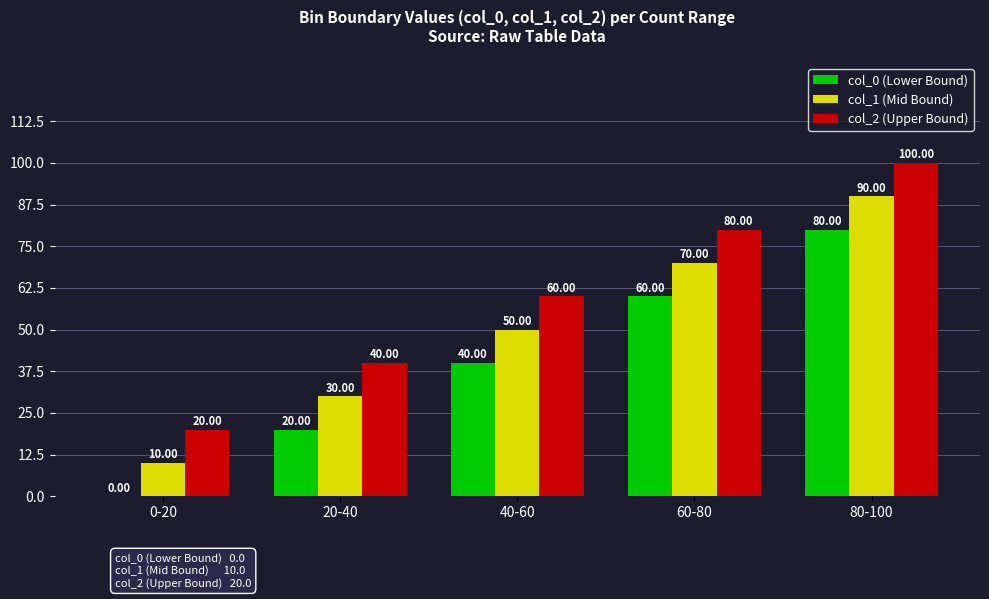

Which series has the largest total across all categories?

col_2 (Upper Bound)